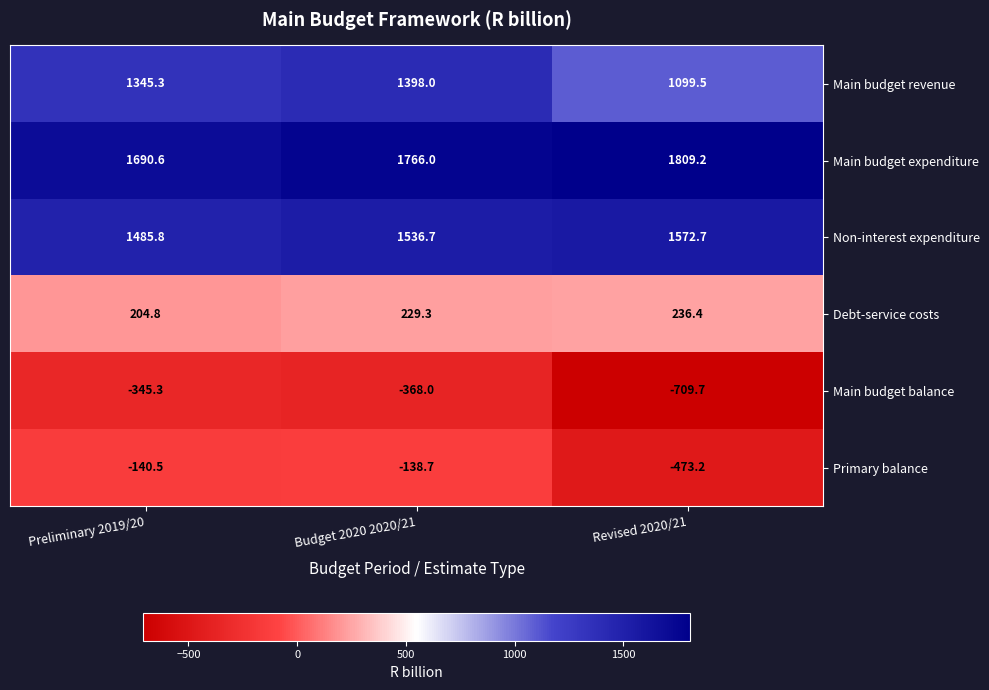

Rank the series by their maximum value, from highest to lowest.

Main budget expenditure, Non-interest expenditure, Main budget revenue, Debt-service costs, Primary balance, Main budget balance